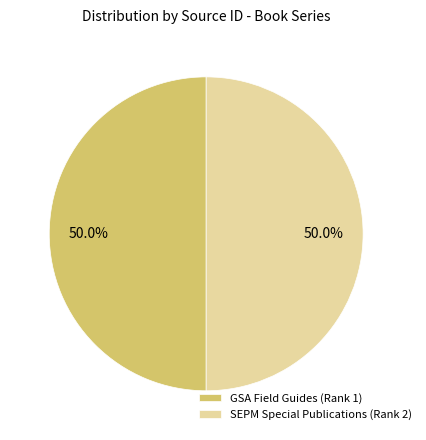

Approximately how many times larger is the value at SEPM Special Publications (Rank 2) compared to GSA Field Guides (Rank 1)?

1.0